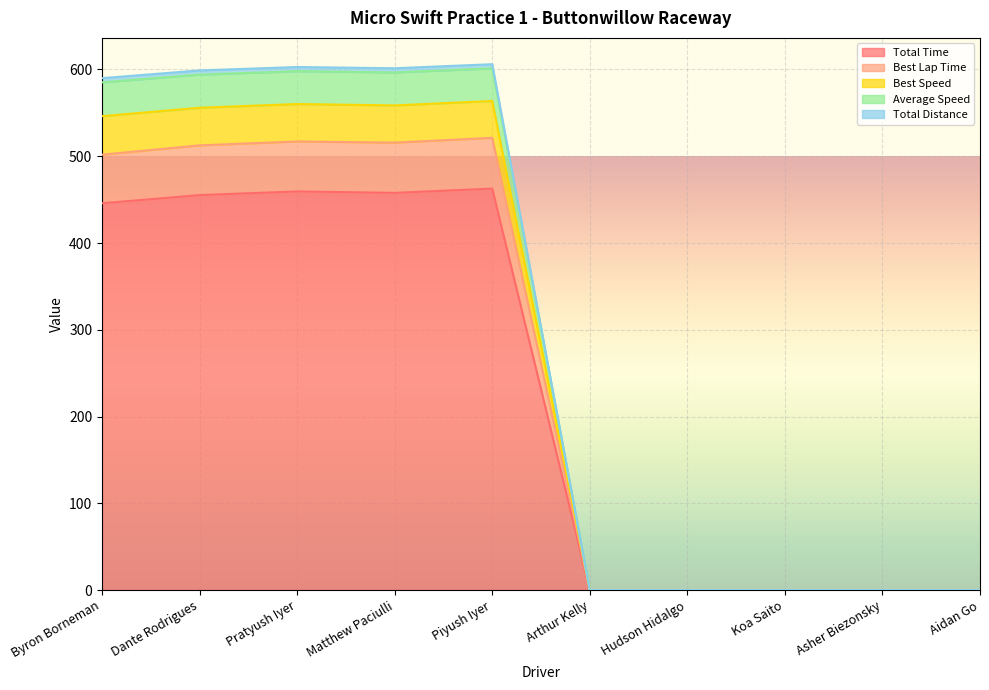

Where is the first local maximum for Best Lap Time?

Pratyush Iyer